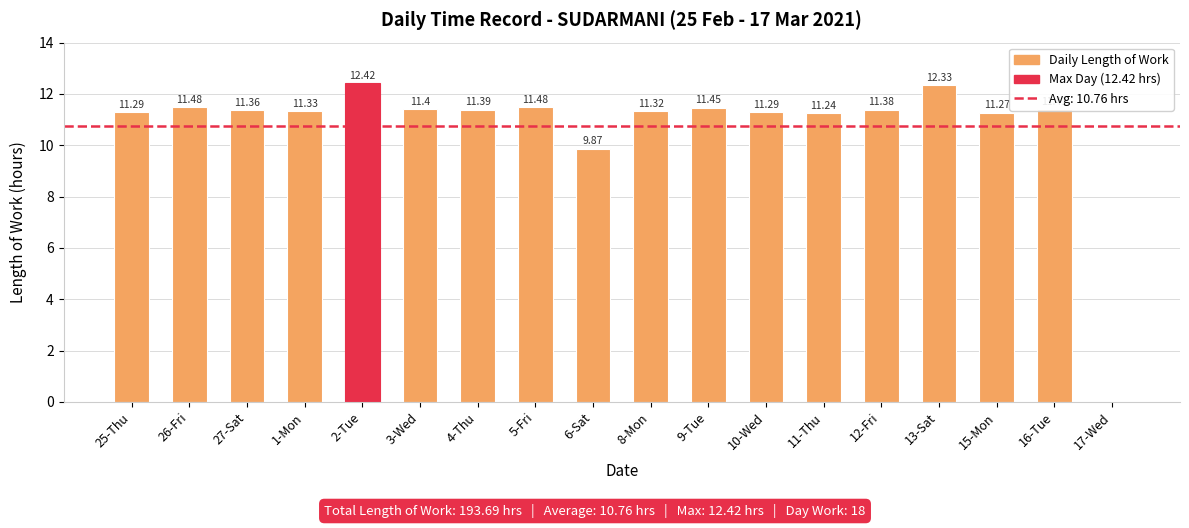

What is the sum of all values?

193.7